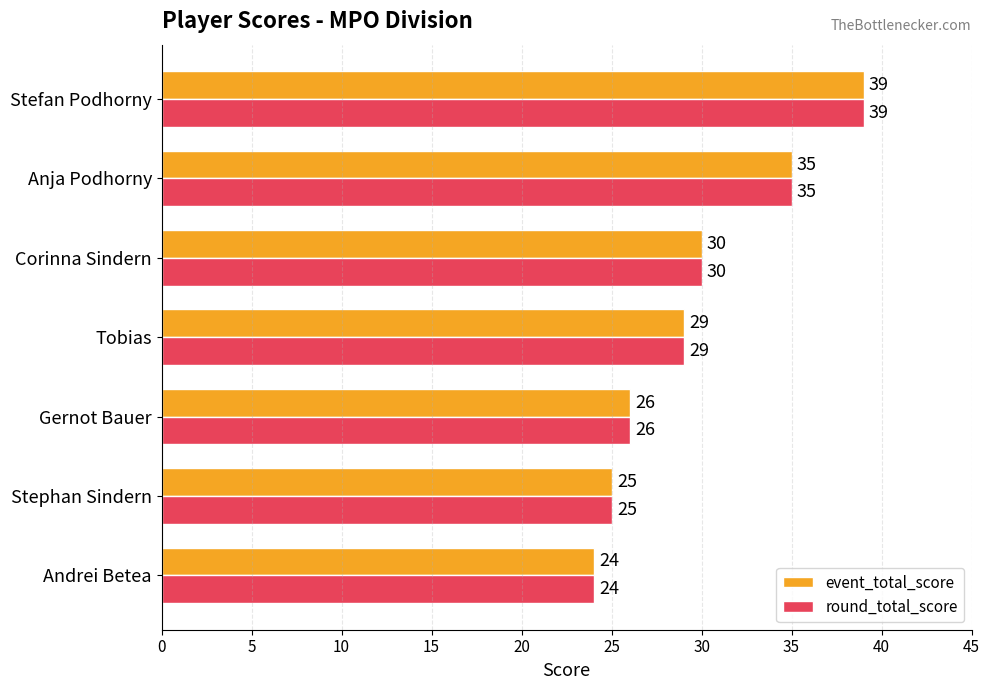

Where is round_total_score nearest to the value 31?

Corinna Sindern